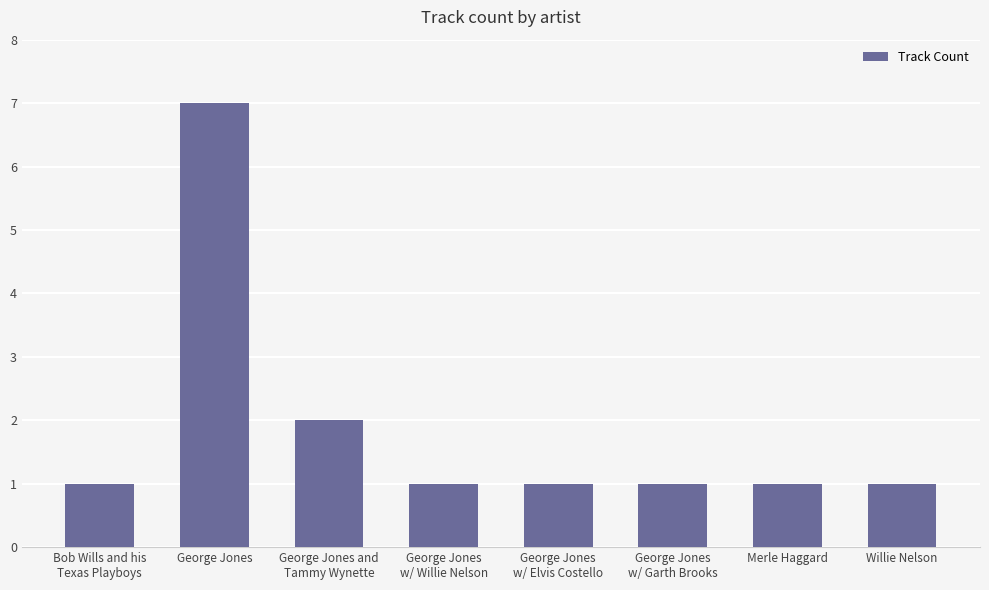

Reading left to right, extract all data points from this chart.

1	7	2	1	1	1	1	1